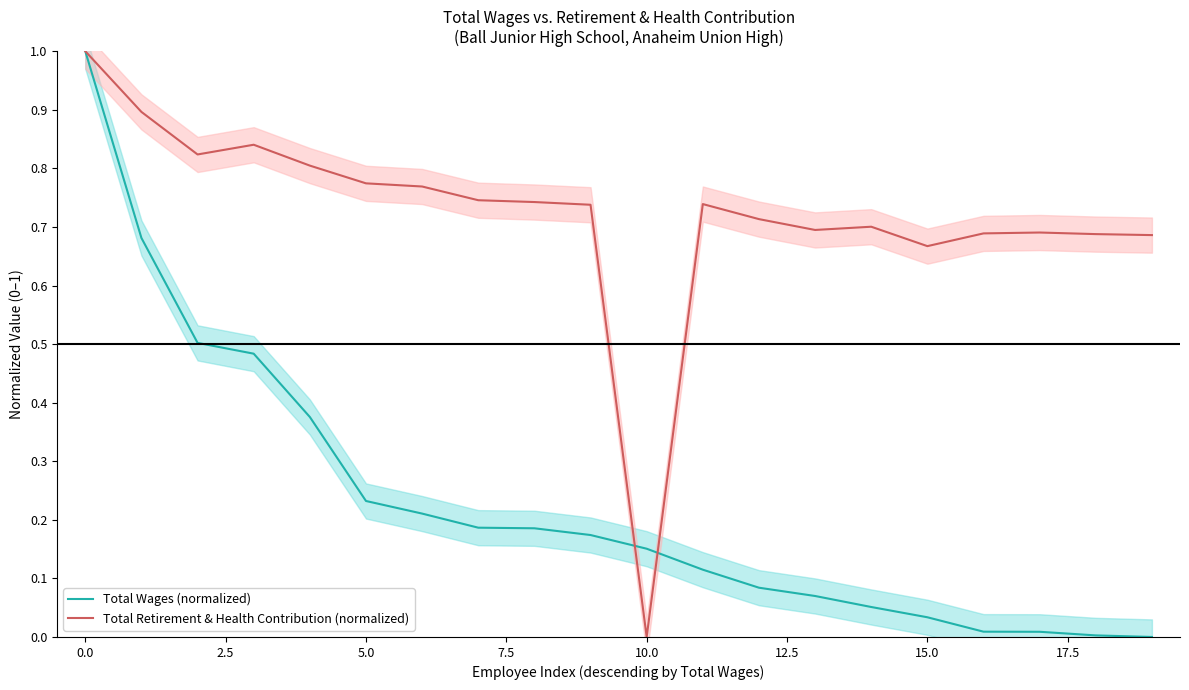

What is the maximum value for Total Wages (normalized)?

1.0